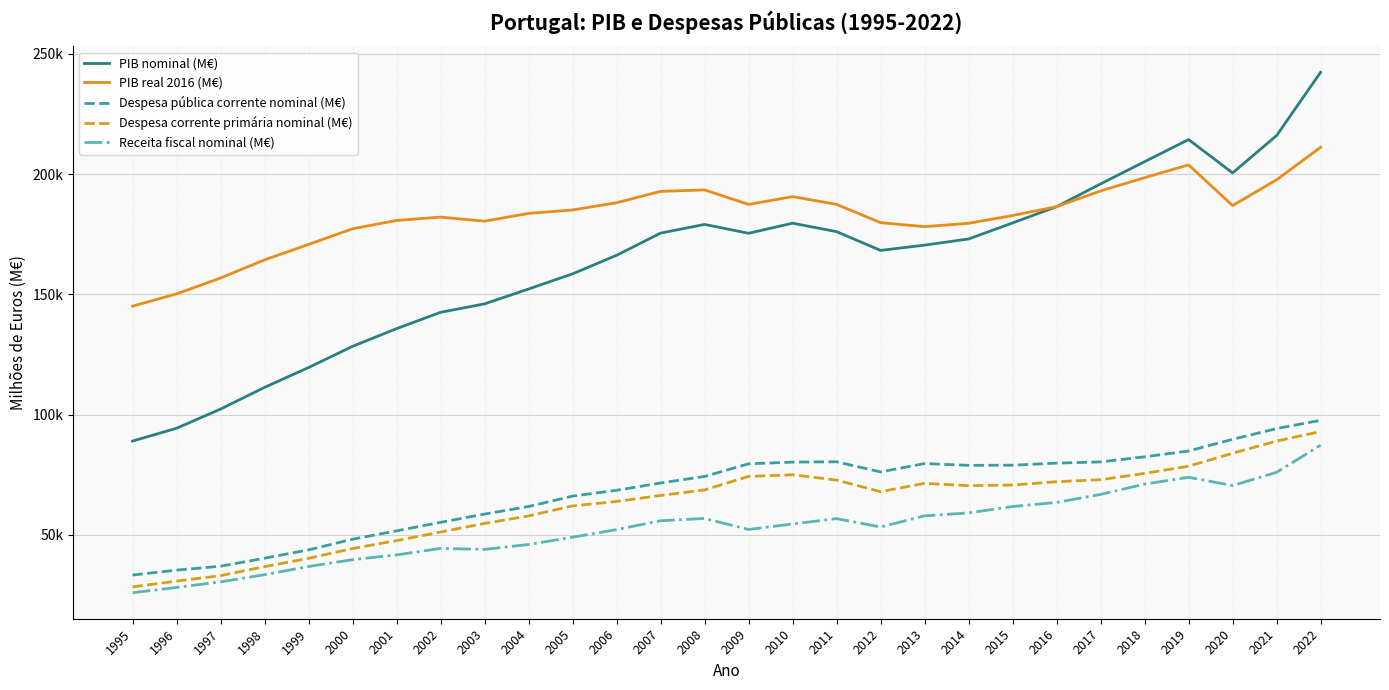

In Despesa pública corrente nominal (M€), how many points are higher than both neighbors (excluding endpoints)?

2